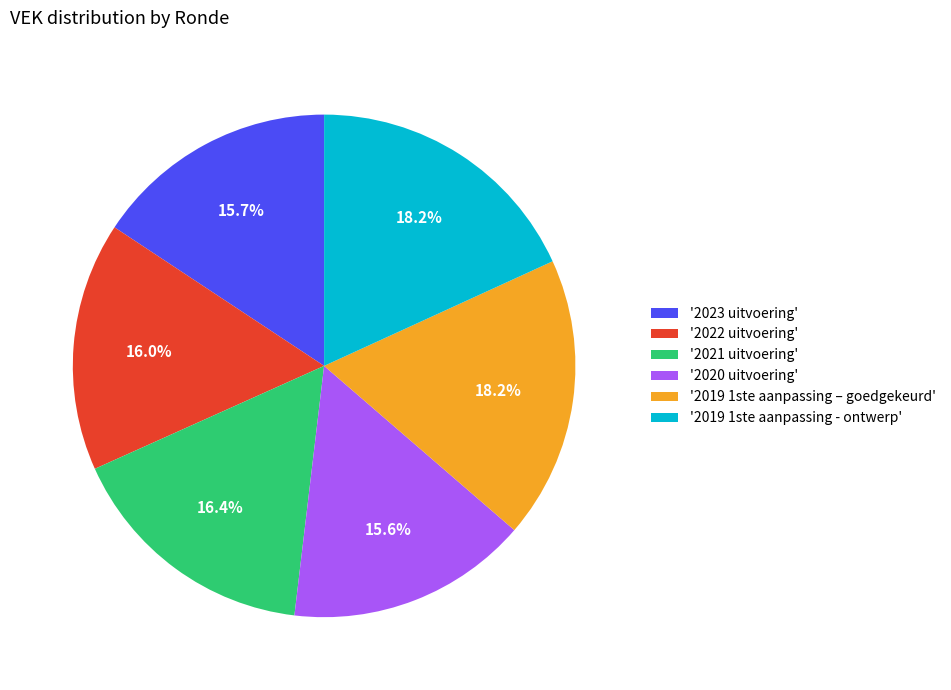

What percentage do '2023 uitvoering' and '2022 uitvoering' together represent?

31.7%